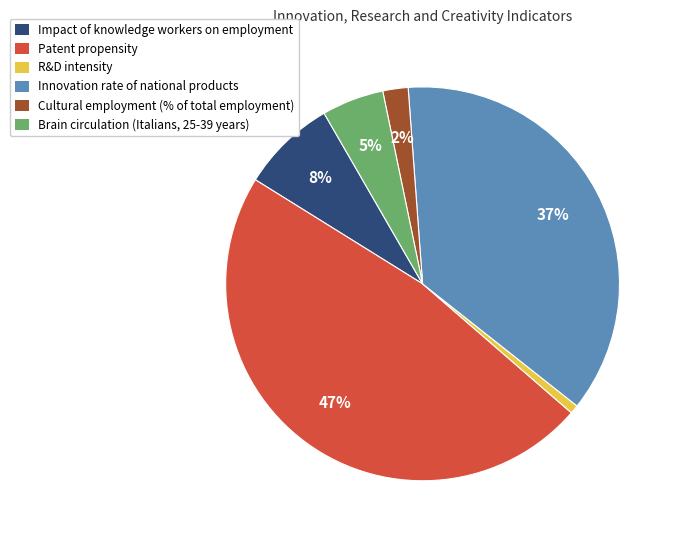

Is it true that Cultural employment (% of total employment) is 2% of the pie?

True